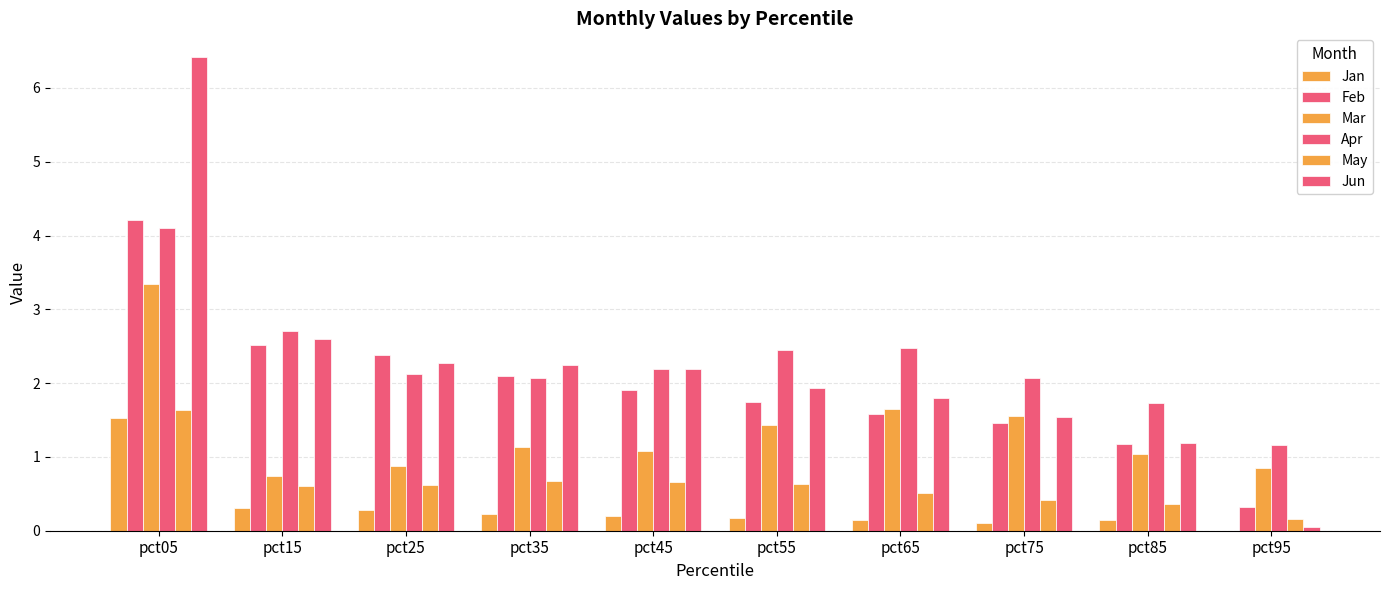

Reading left to right, transcribe all the data shown in this chart.

Jan: 1.5	0.3	0.3	0.2	0.2	0.2	0.1	0.1	0.2	0.0
Feb: 4.2	2.5	2.4	2.1	1.9	1.7	1.6	1.5	1.2	0.3
Mar: 3.3	0.7	0.9	1.1	1.1	1.4	1.7	1.5	1.0	0.9
Apr: 4.1	2.7	2.1	2.1	2.2	2.5	2.5	2.1	1.7	1.2
May: 1.6	0.6	0.6	0.7	0.7	0.6	0.5	0.4	0.4	0.2
Jun: 6.4	2.6	2.3	2.2	2.2	1.9	1.8	1.5	1.2	0.0